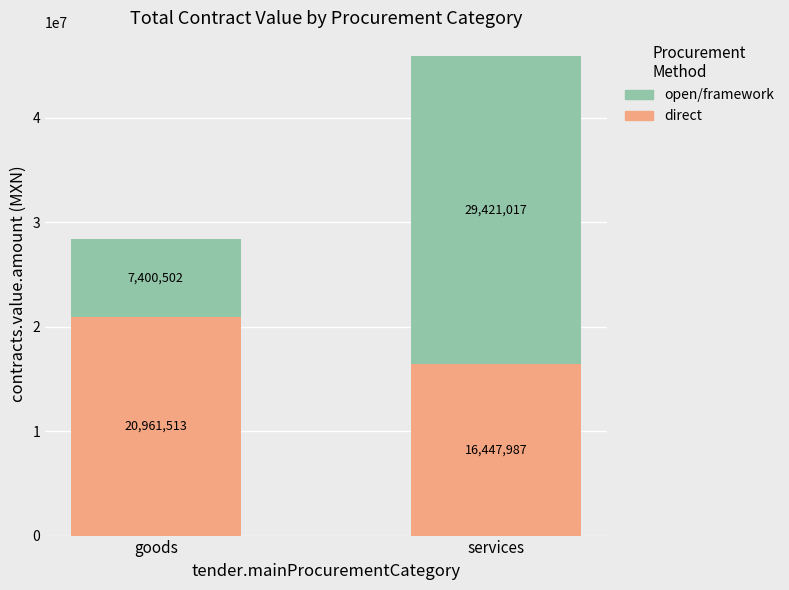

What is the sum of all direct values?

37409500.2